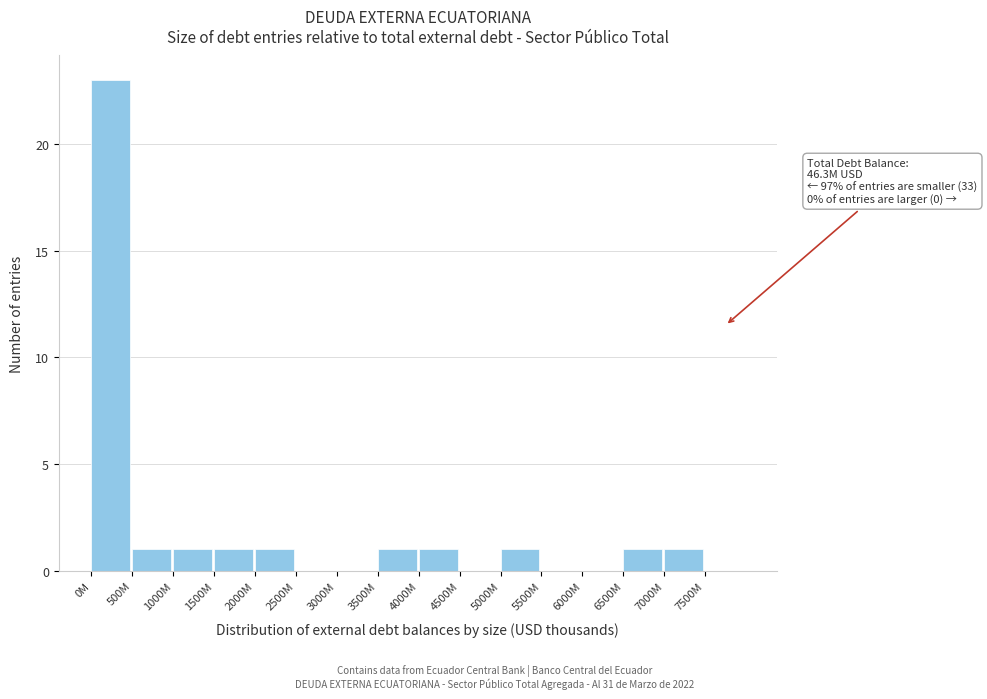

Which label corresponds to the largest value in the chart?

0M